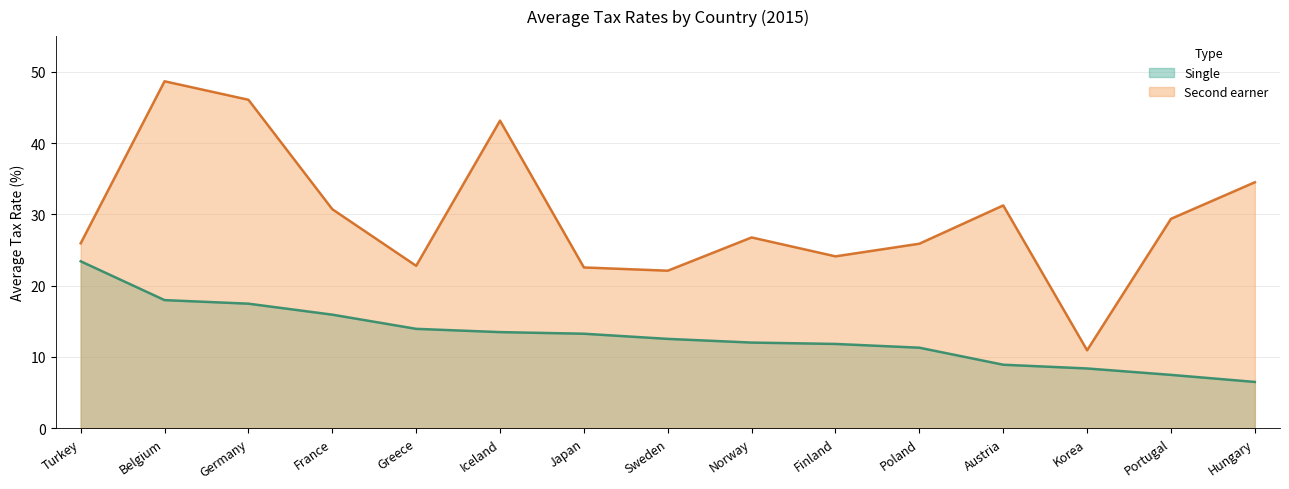

True or false: Single has a value of 30.7 at Turkey.

False